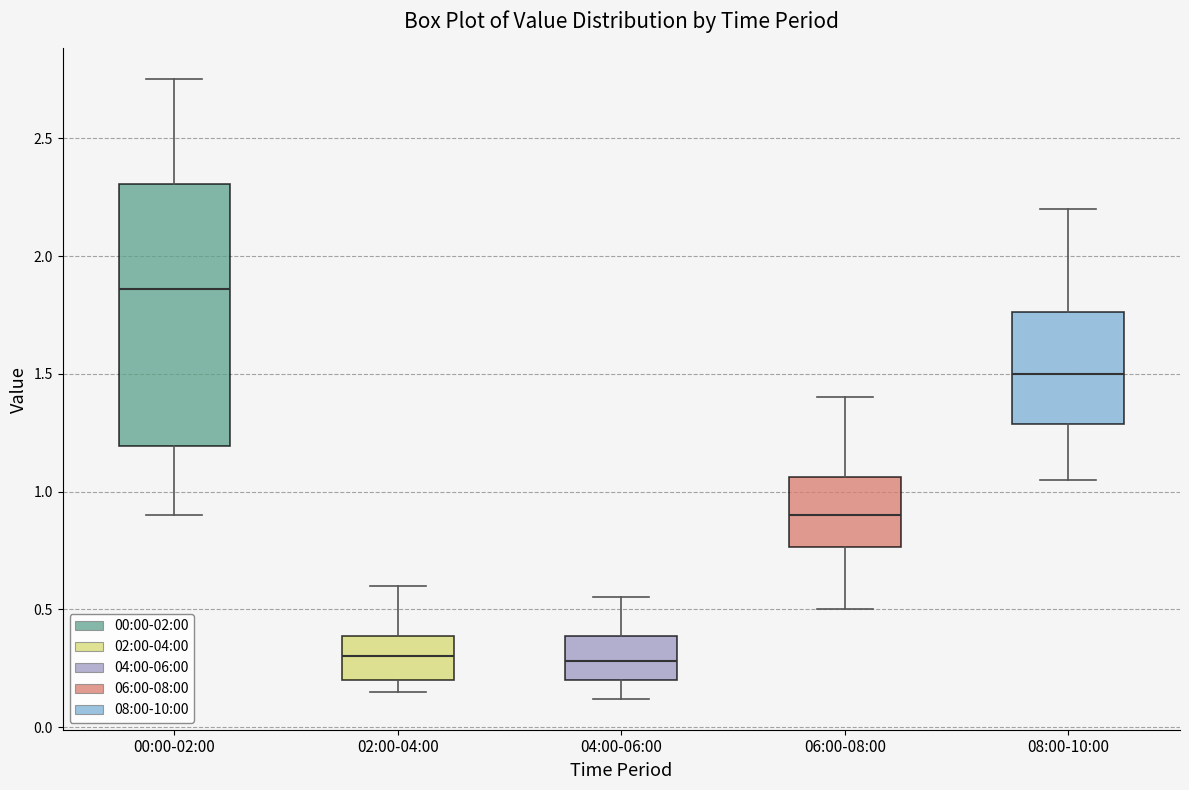

Where is the lower edge of the box for 04:00-06:00 on the y-axis? The values are not printed on the chart, so give them approximately, as read against the axis.

0.20